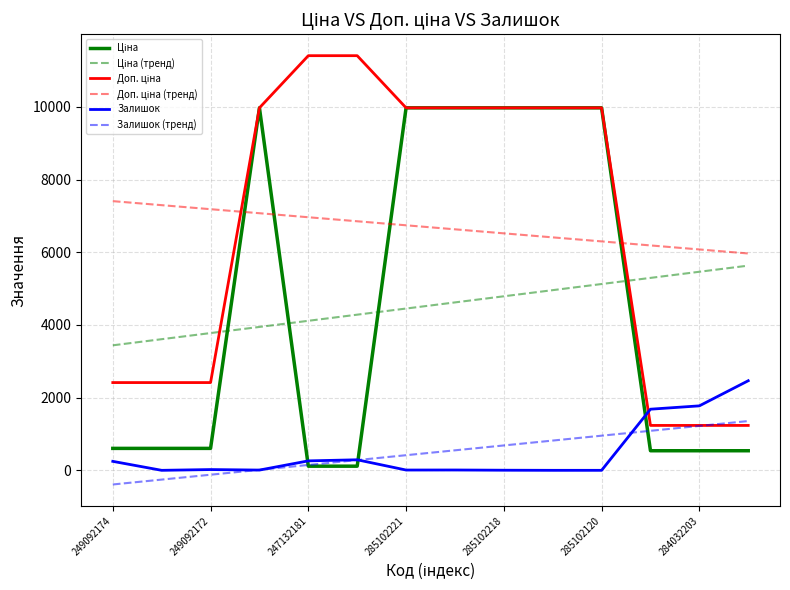

What is the smallest value displayed?

-389.4